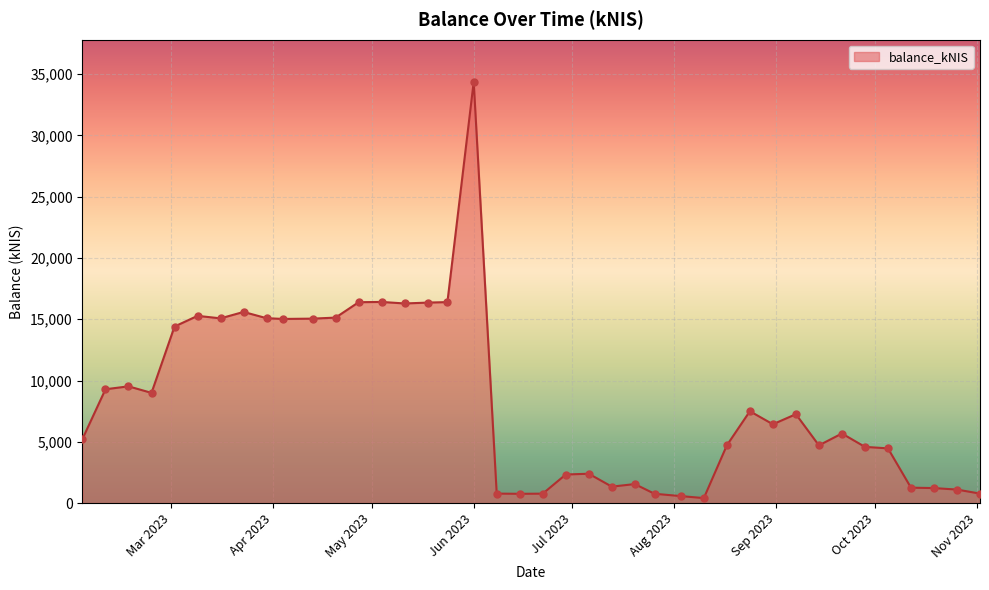

What is the greatest value displayed?

34375.6